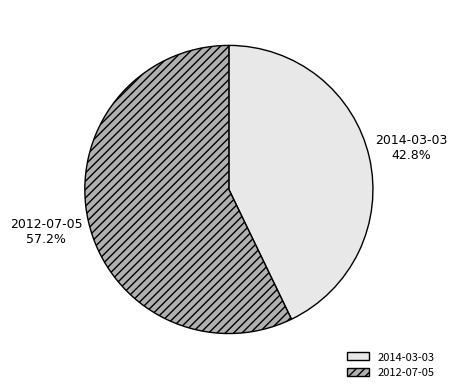

Is there any slice that represents more than half of the pie?

Yes